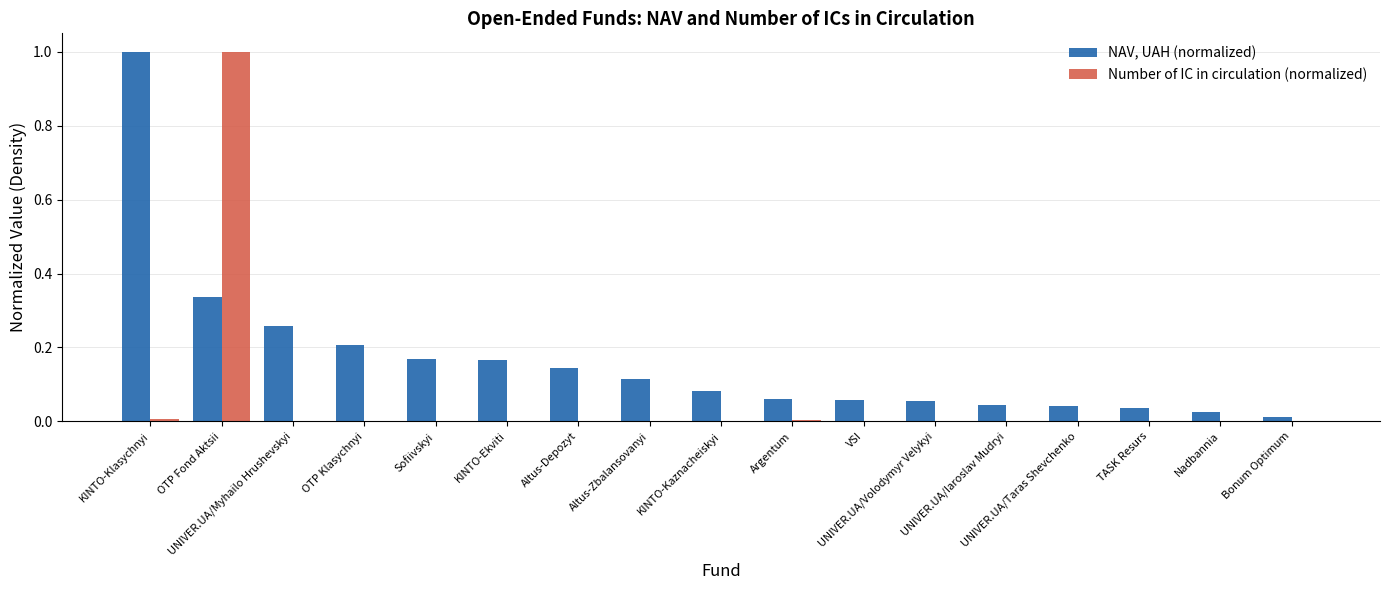

Which series has the widest spread of values?

Number of IC in circulation (normalized)